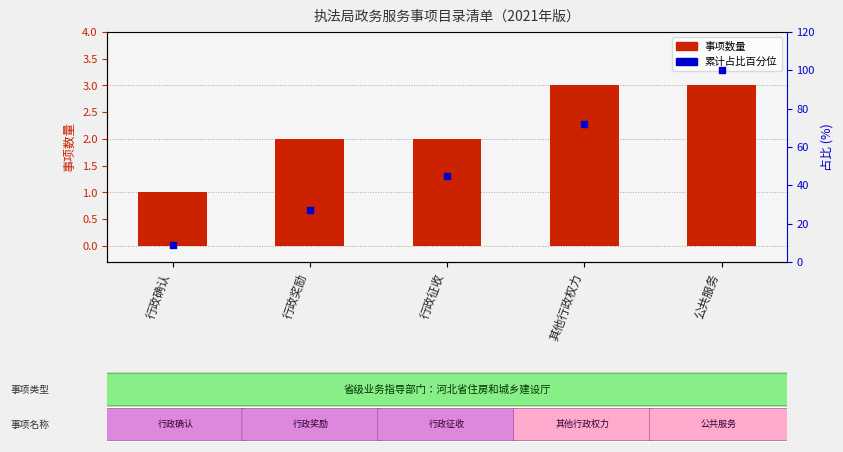

Which series has the widest spread of Y values?

占比百分位